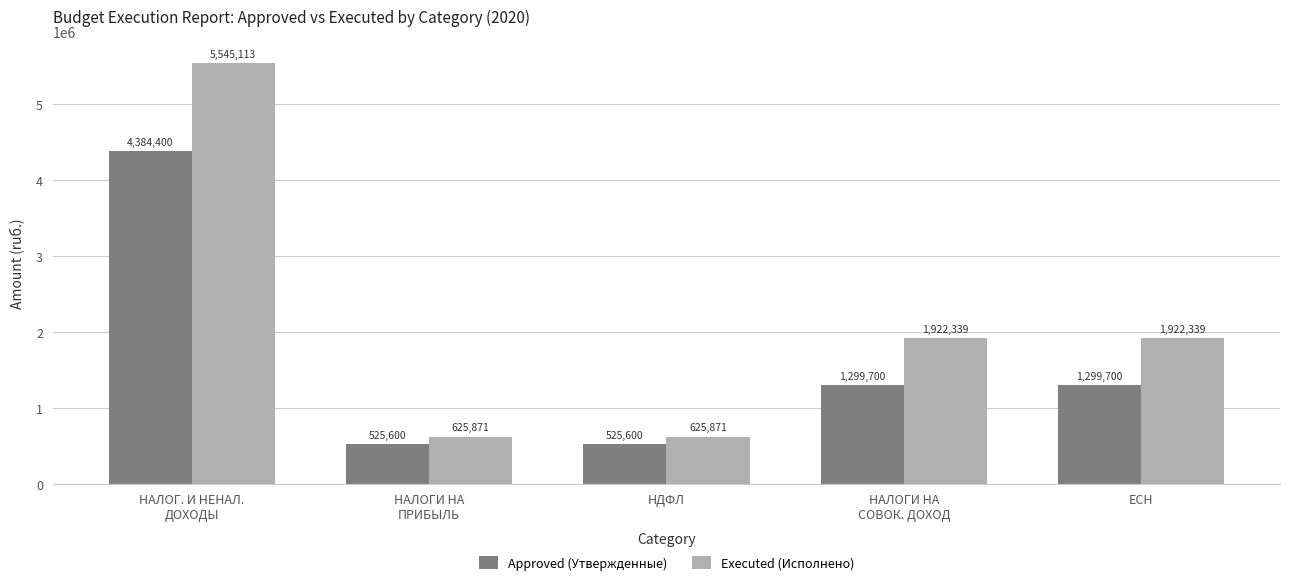

Is it true that Approved (Утвержденные) equals 211079.5 at НАЛОГИ НА
ПРИБЫЛЬ?

False